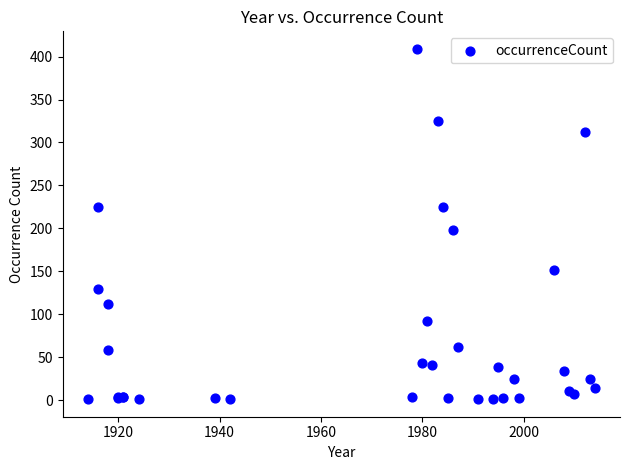

What Y value in the scatter plot is closest to 205?

198